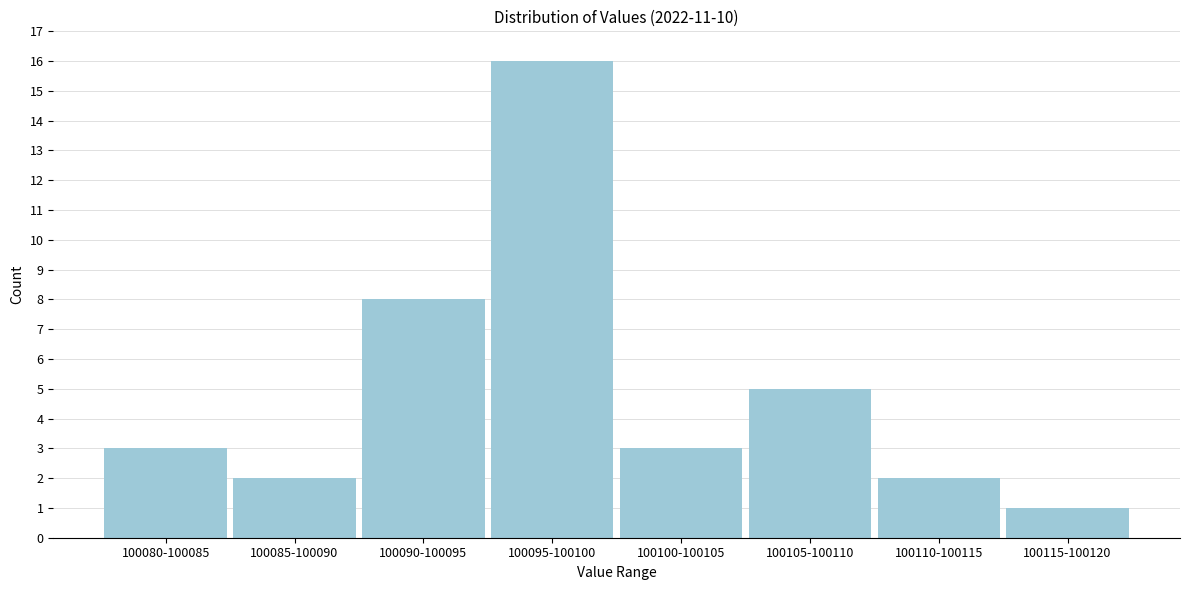

Reading left to right, list all the values displayed in this chart.

3	2	8	16	3	5	2	1